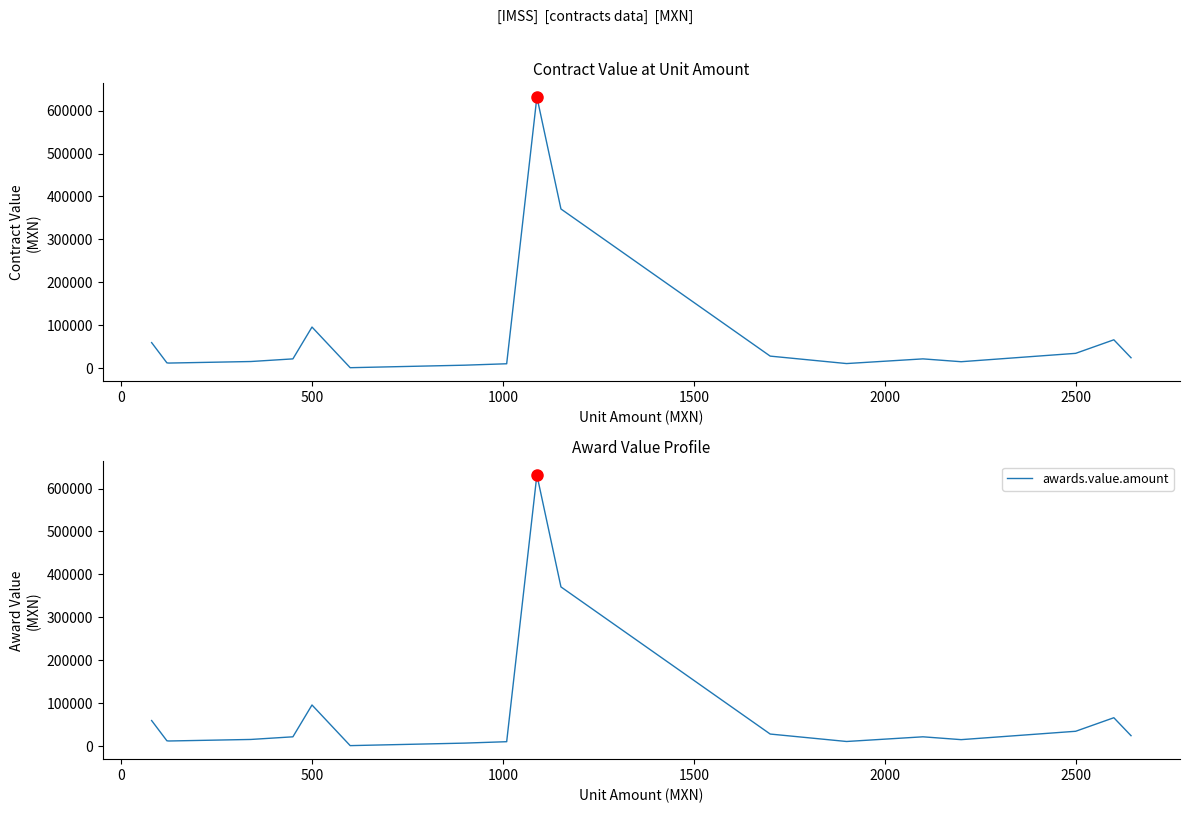

In awards.value.amount, how many points are higher than both neighbors (excluding endpoints)?

3